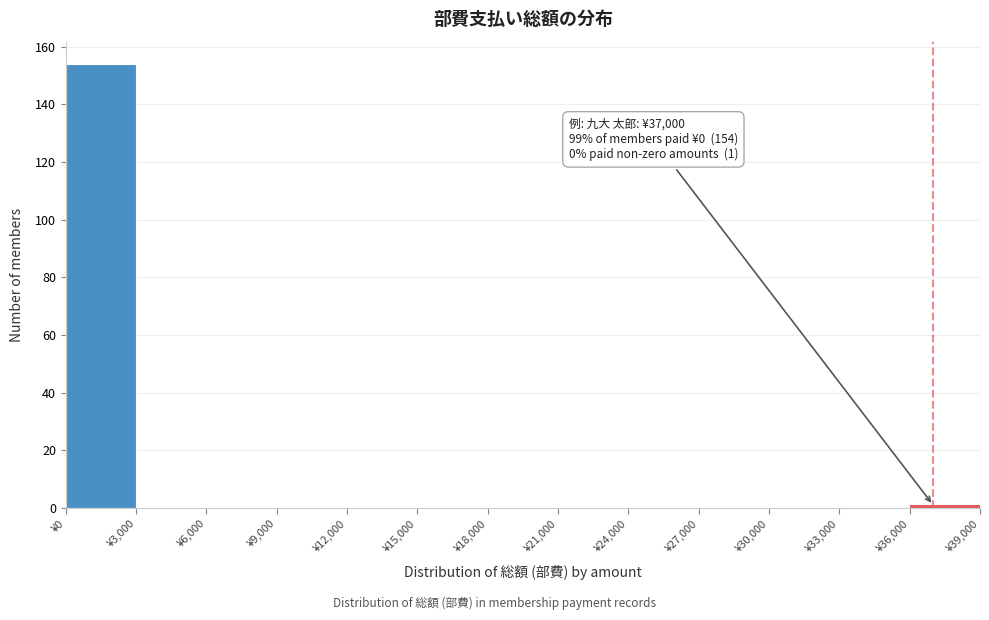

Over which range of the x-axis is the bar tallest?

0 to 3000